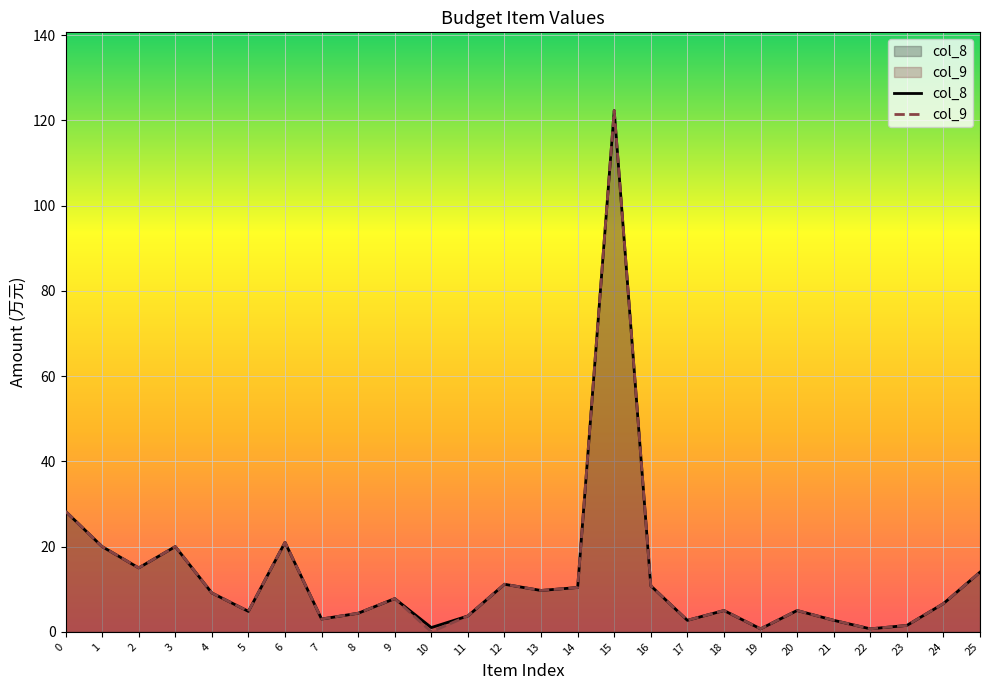

True or false: col_8 has a value of 2.3 at 23.

False